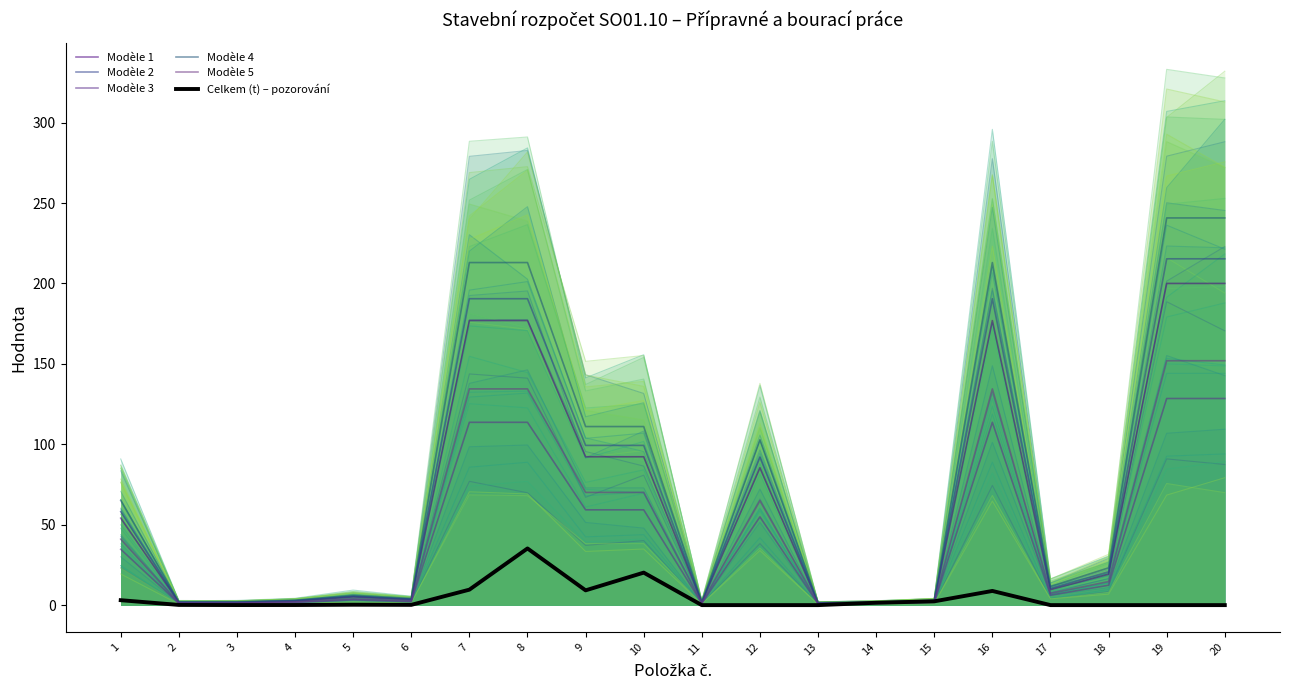

What is the value of the SO01.10 - Množství point at the 8th from the left?

176.9